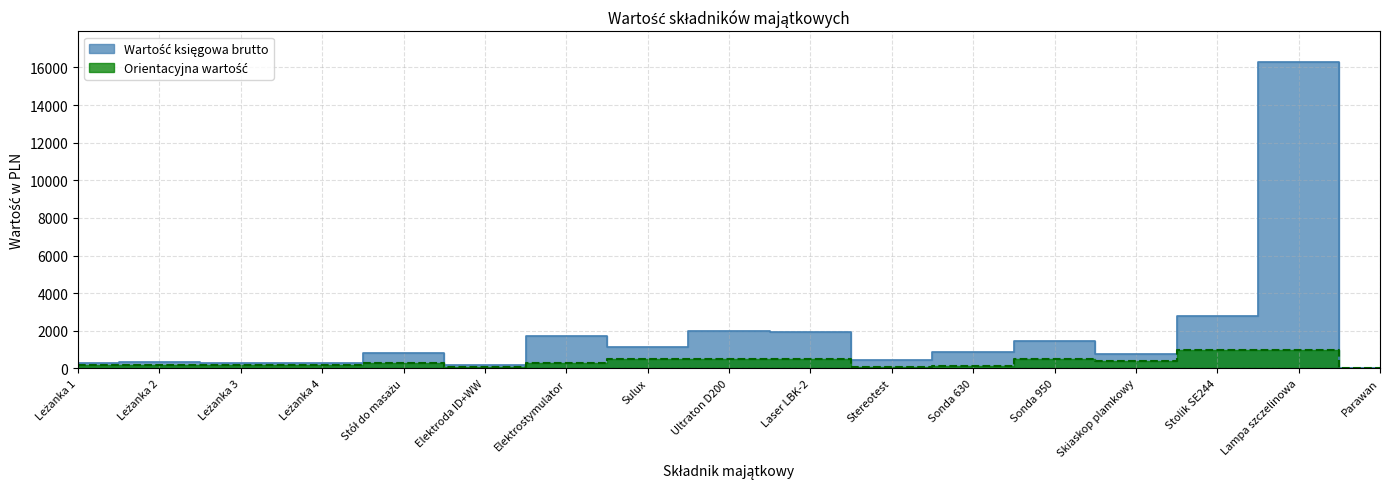

What is the average value of the Wartość księgowa brutto series?

1861.8